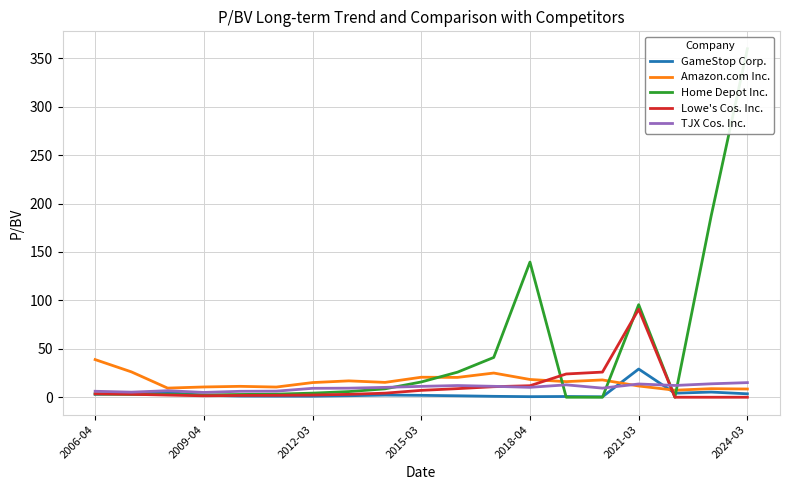

What is the greatest value displayed?

359.8